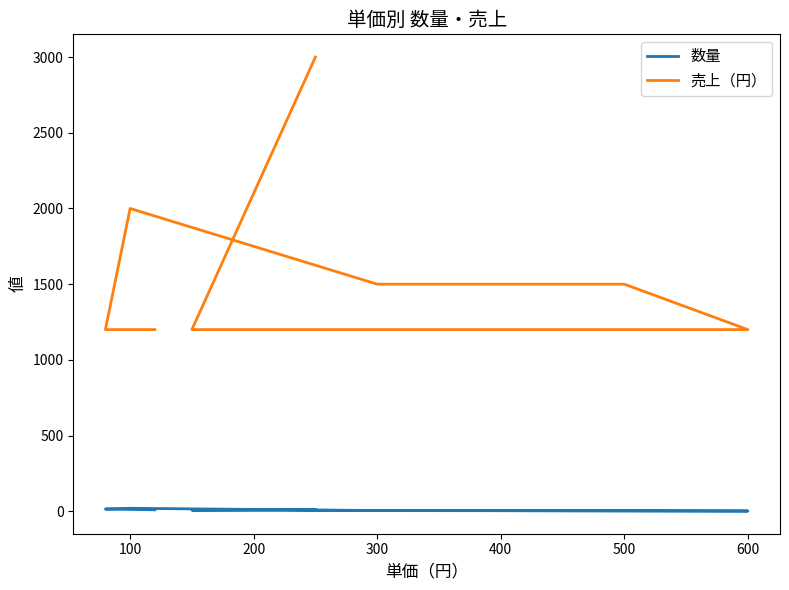

True or false: 売上（円） has more than 0 interior local peaks.

True